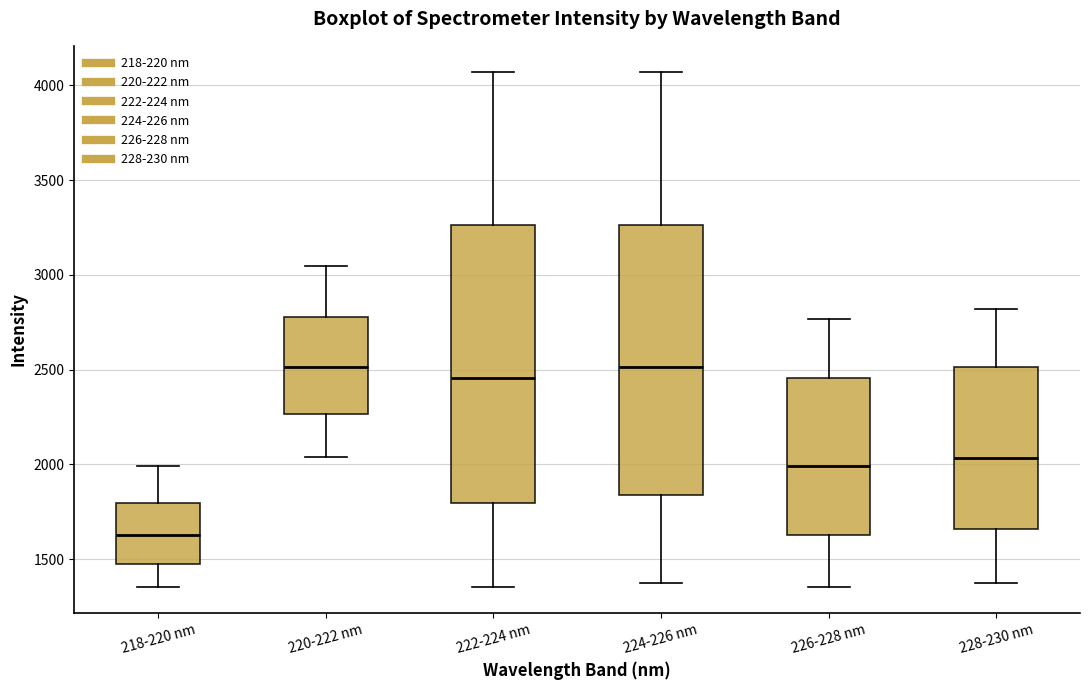

Reading left to right, read every box against the y-axis: the position of its median line, the range the box covers, and the ends of its whiskers. The values are not printed on the chart, so give them approximately, as read against the axis.

218-220 nm: median 1600, box 1500 to 1800, whiskers 1350 to 2000
220-222 nm: median 2500, box 2250 to 2800, whiskers 2050 to 3050
222-224 nm: median 2450, box 1800 to 3250, whiskers 1350 to 4050
224-226 nm: median 2500, box 1850 to 3250, whiskers 1400 to 4050
226-228 nm: median 2000, box 1650 to 2450, whiskers 1350 to 2750
228-230 nm: median 2050, box 1650 to 2500, whiskers 1400 to 2800